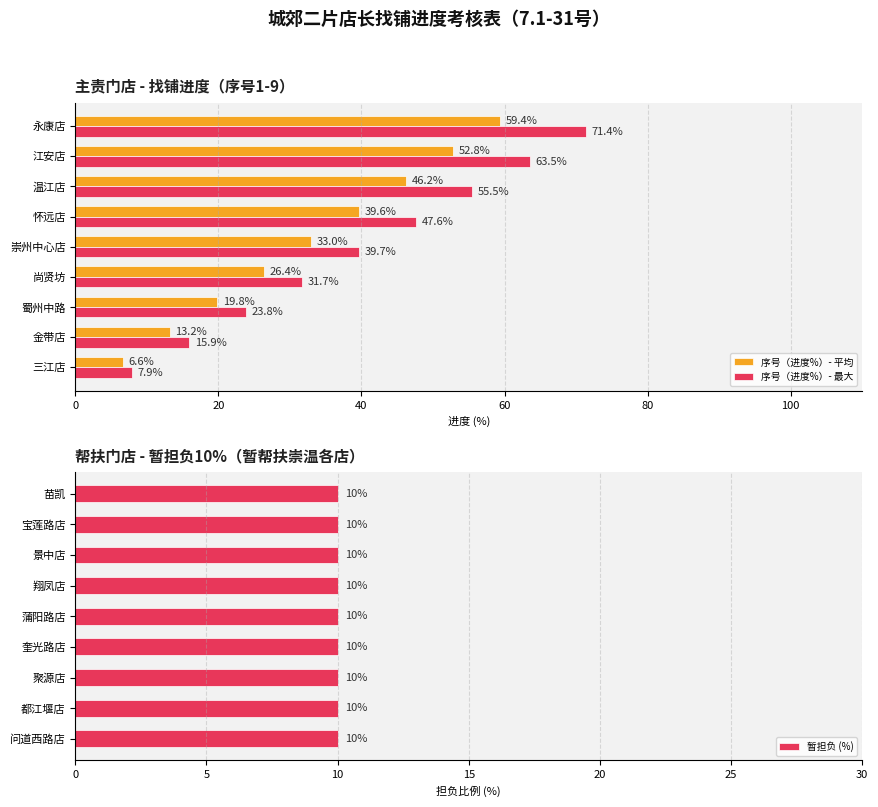

What is the difference between the second highest and second lowest values in the 序号（进度%）- 最大 series?

47.6